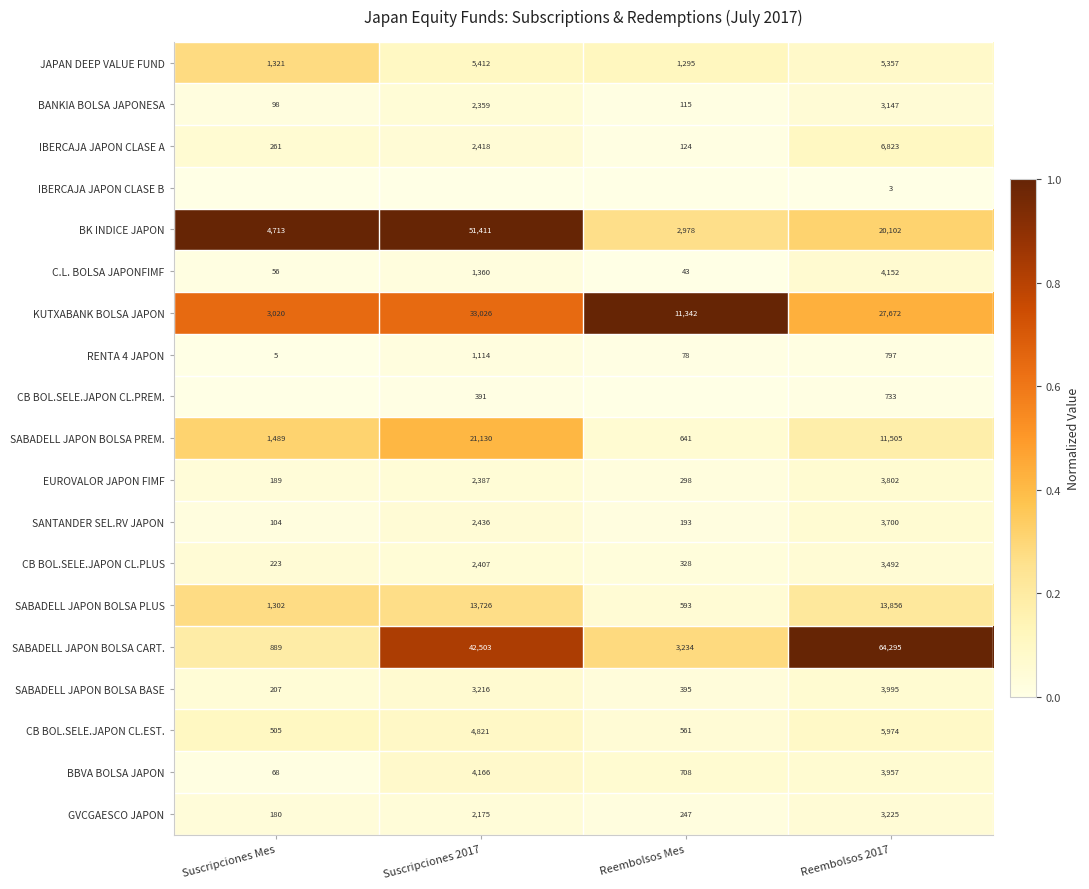

Where is KUTXABANK BOLSA JAPON nearest to the value 18023?

Reembolsos Mes